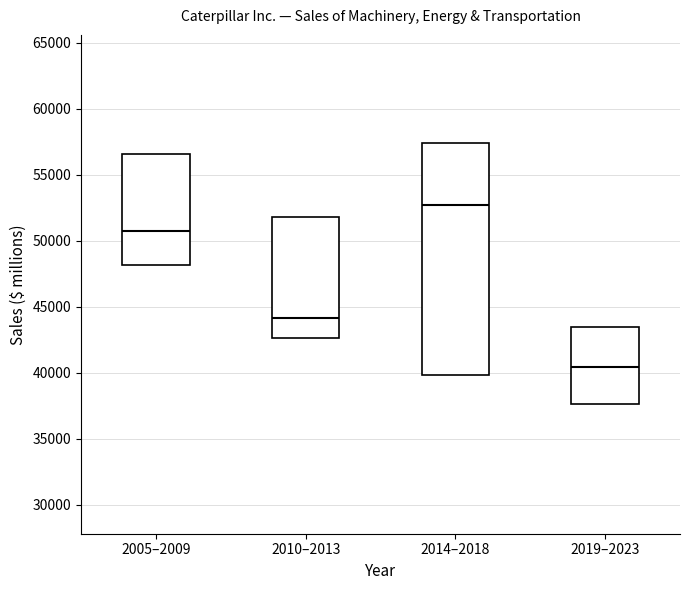

Which box has the highest median line?

2014–2018